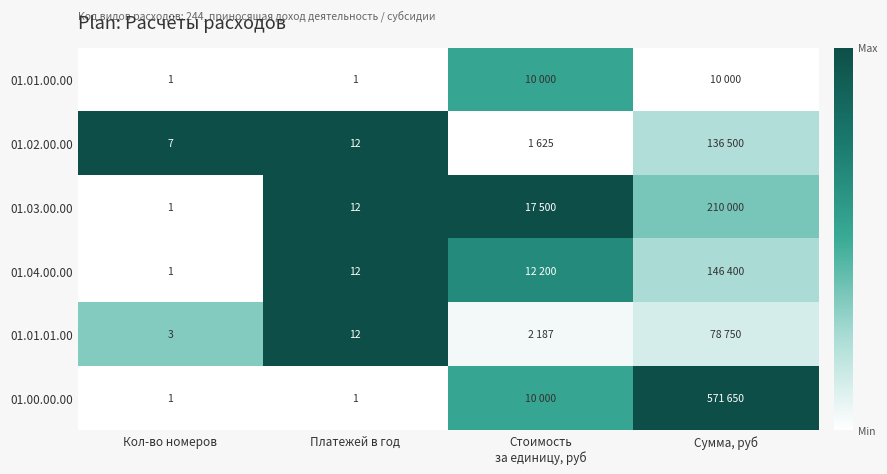

Is the value of 01.02.00.00 at Кол-во номеров greater than the value of 01.04.00.00 at Платежей в год?

No